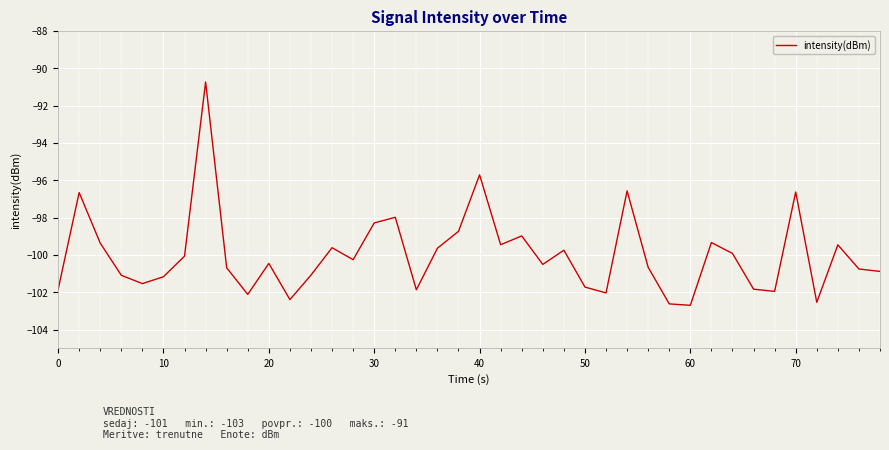

What is the minimum value shown in the chart?

-102.7